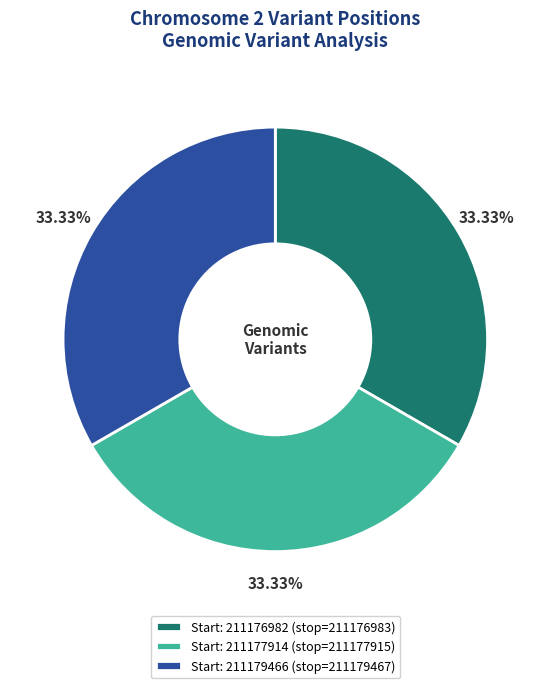

Is there any slice that represents more than half of the pie?

No